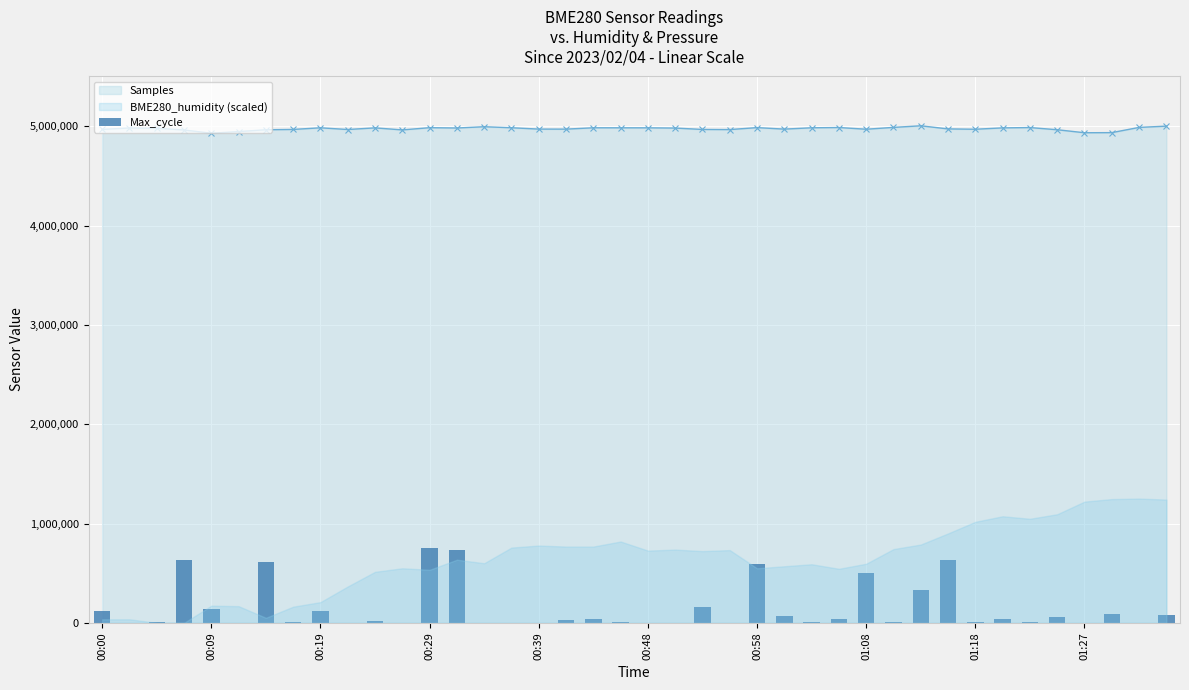

What is the maximum value for Samples?

5003808